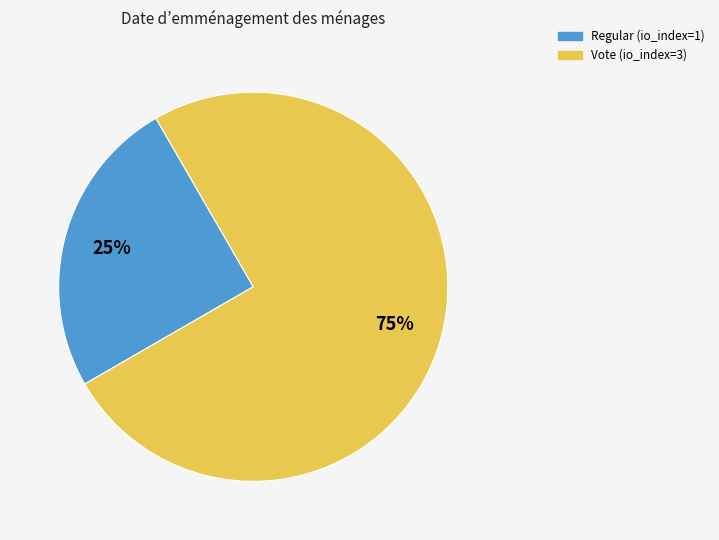

Is there any slice that represents more than half of the pie?

Yes